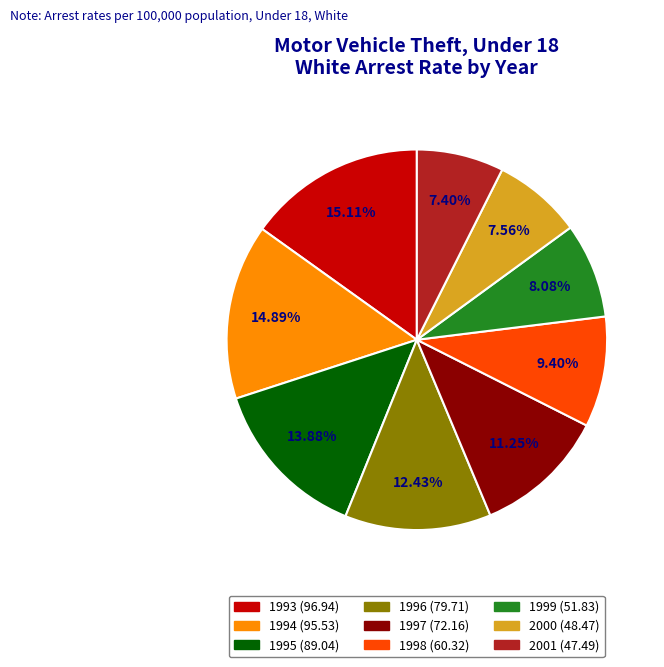

Is there any slice that represents more than half of the pie?

No